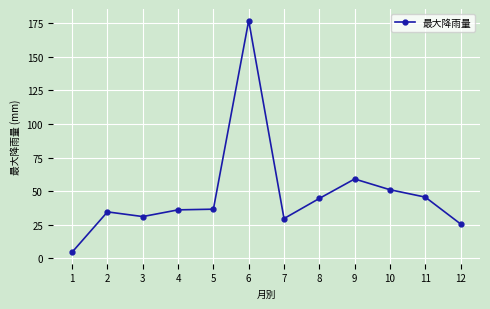

How many lines are shown in the chart?

1